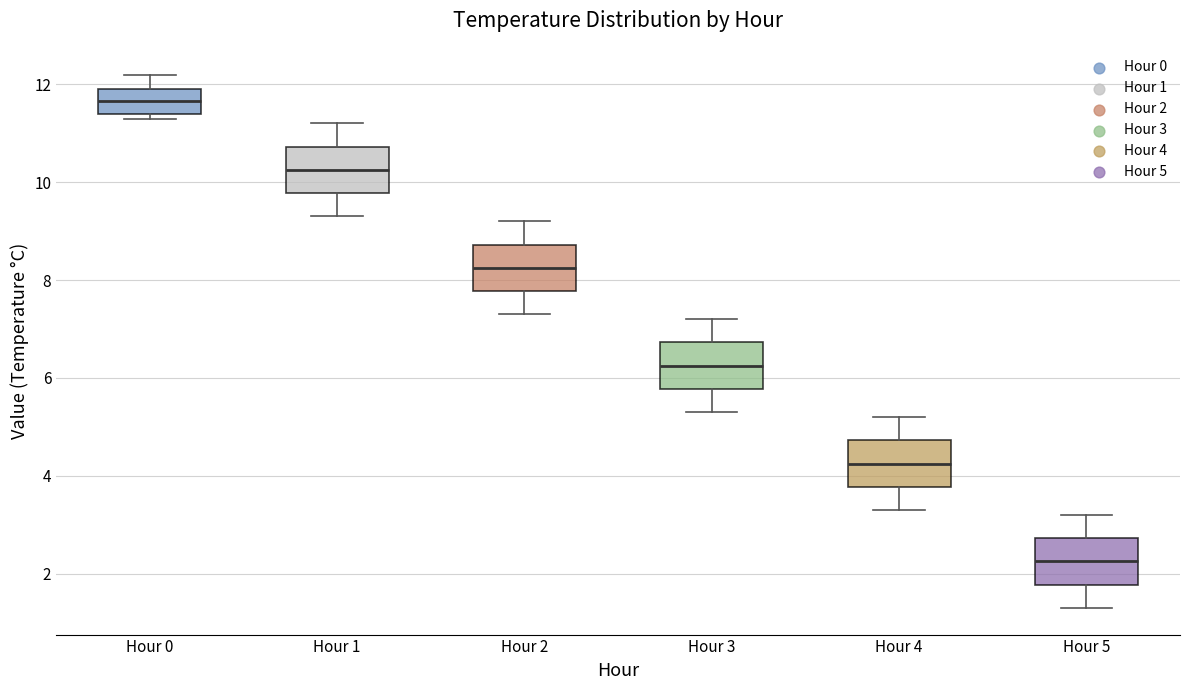

Reading left to right, read every box against the y-axis: the position of its median line, the range the box covers, and the ends of its whiskers. The values are not printed on the chart, so give them approximately, as read against the axis.

Hour 0: median 11.6, box 11.4 to 12.0, whiskers 11.4 (just below the box's lower edge) to 12.2
Hour 1: median 10.2, box 9.8 to 10.8, whiskers 9.4 to 11.2
Hour 2: median 8.2, box 7.8 to 8.8, whiskers 7.4 to 9.2
Hour 3: median 6.2, box 5.8 to 6.8, whiskers 5.4 to 7.2
Hour 4: median 4.2, box 3.8 to 4.8, whiskers 3.4 to 5.2
Hour 5: median 2.2, box 1.8 to 2.8, whiskers 1.4 to 3.2